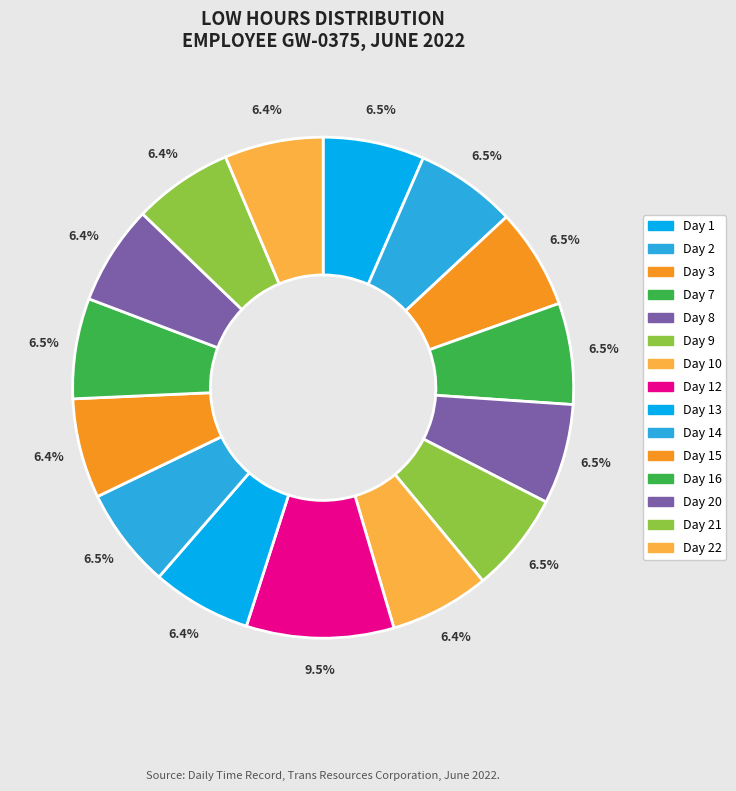

What percentage is the Day 20 slice, to the nearest percent?

6%